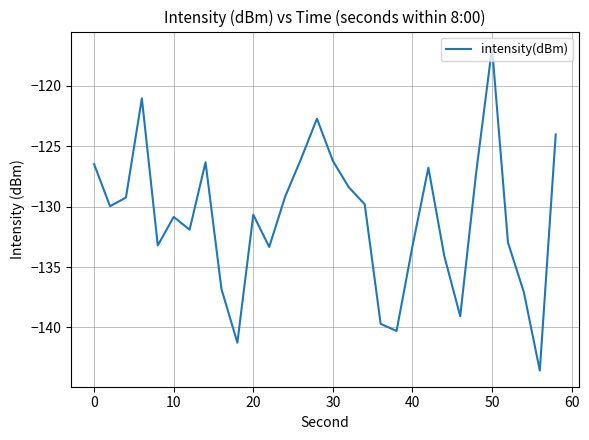

What is the maximum value shown in the chart?

-116.9